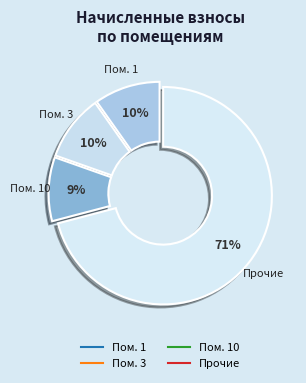

How many slices are in this pie chart?

4